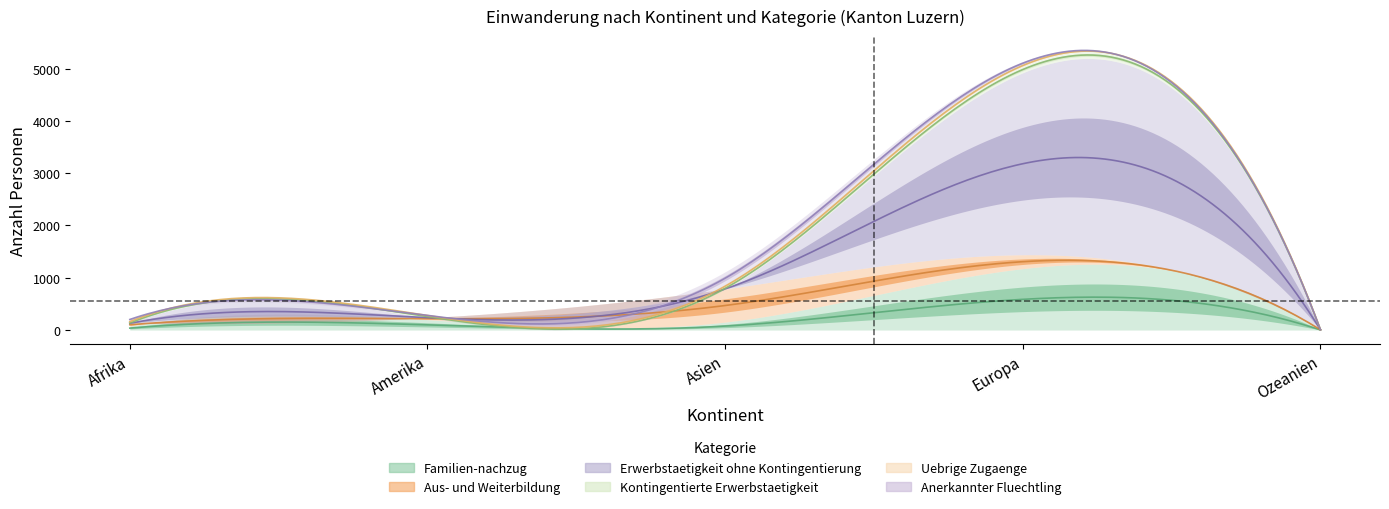

What are all the series names shown in the legend?

Familien-nachzug, Aus- und Weiterbildung, Erwerbstaetigkeit ohne Kontingentierung, Kontingentierte Erwerbstaetigkeit, Uebrige Zugaenge, Anerkannter Fluechtling